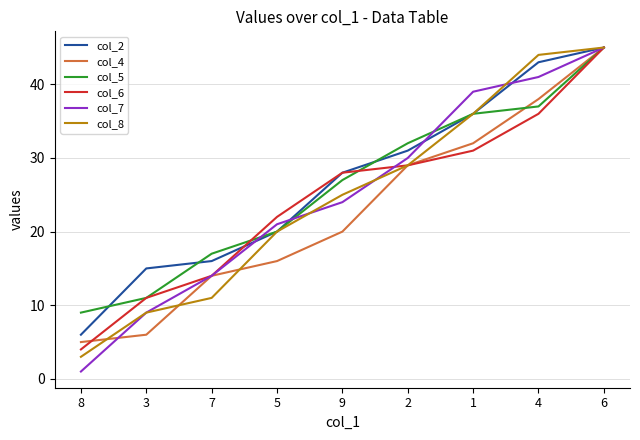

What is the difference between the maximum and minimum values in the col_5 series?

36